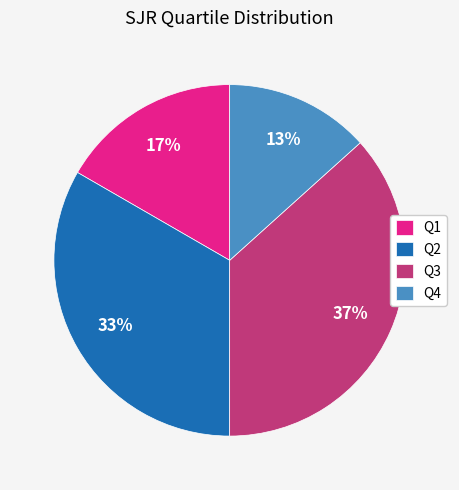

Is there a majority slice in this chart?

No